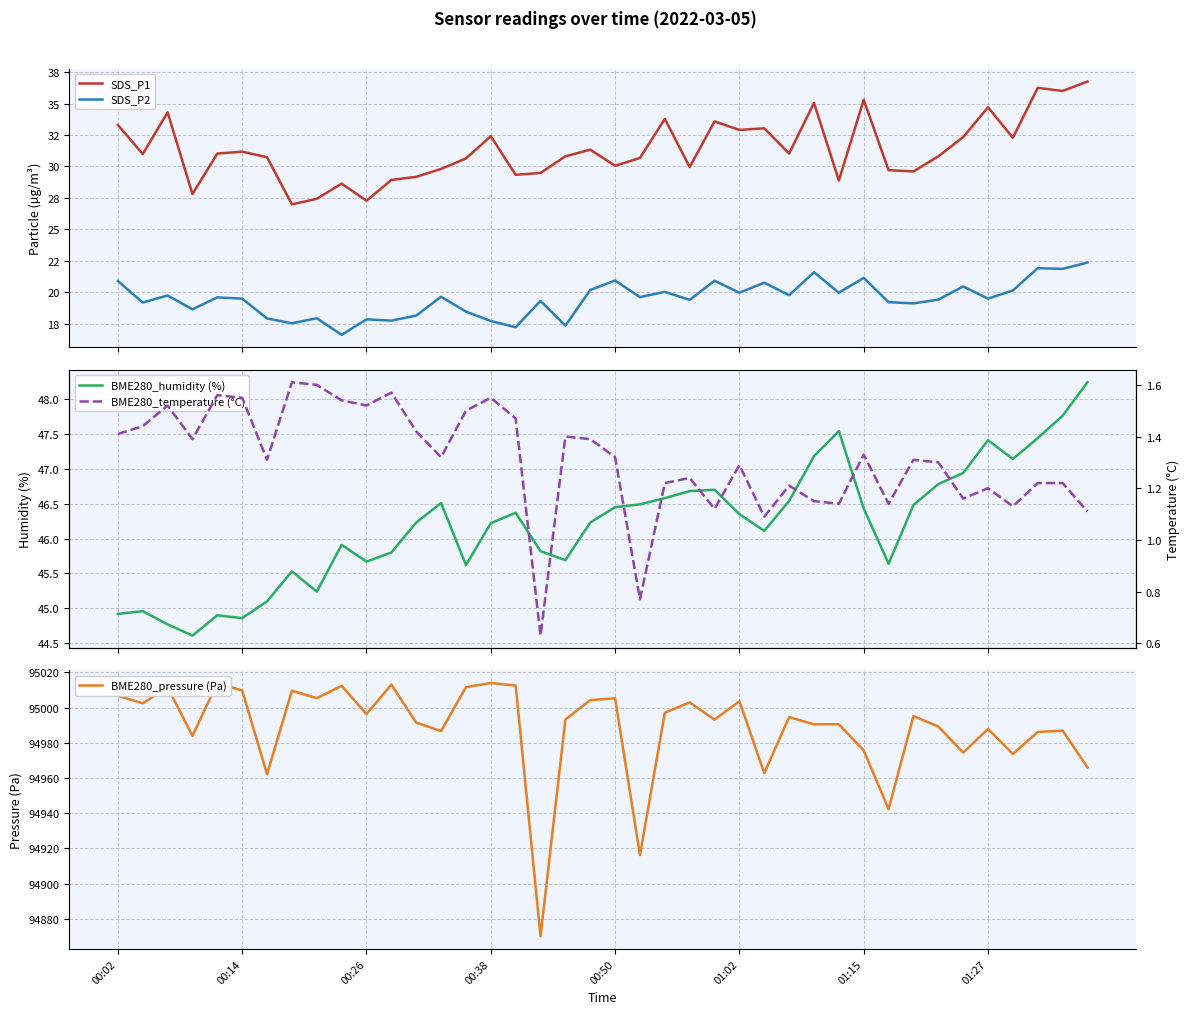

How many values in the BME280_temperature (°C) series are below 1?

2